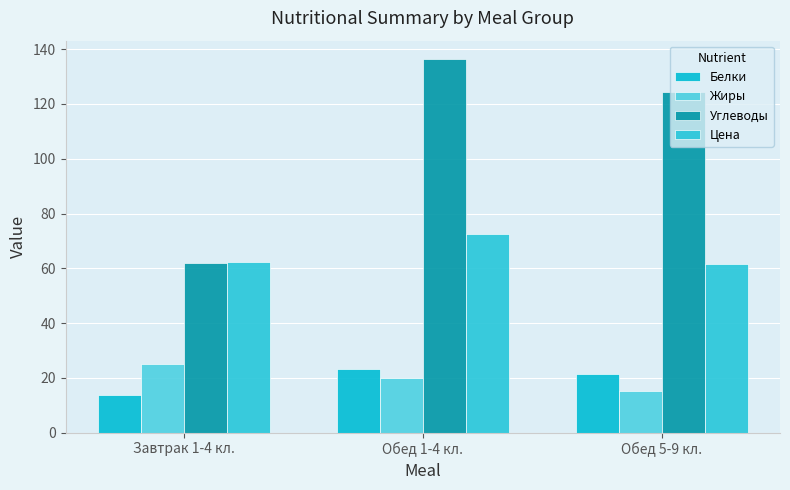

Between Завтрак 1-4 кл. and Обед 5-9 кл., which series saw the biggest shift?

Углеводы